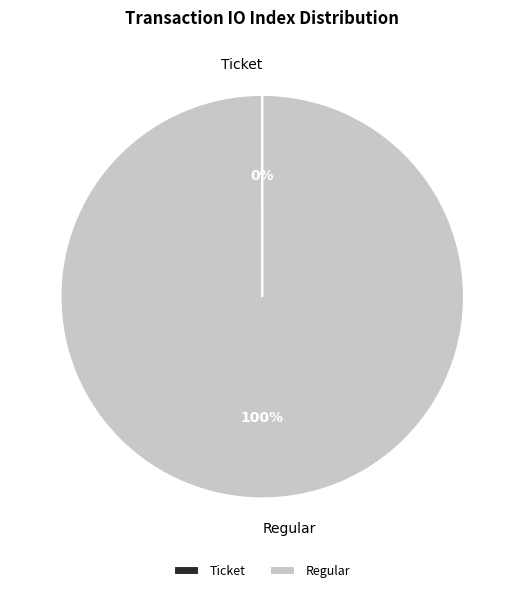

To the nearest percent, what portion does Regular represent?

100%